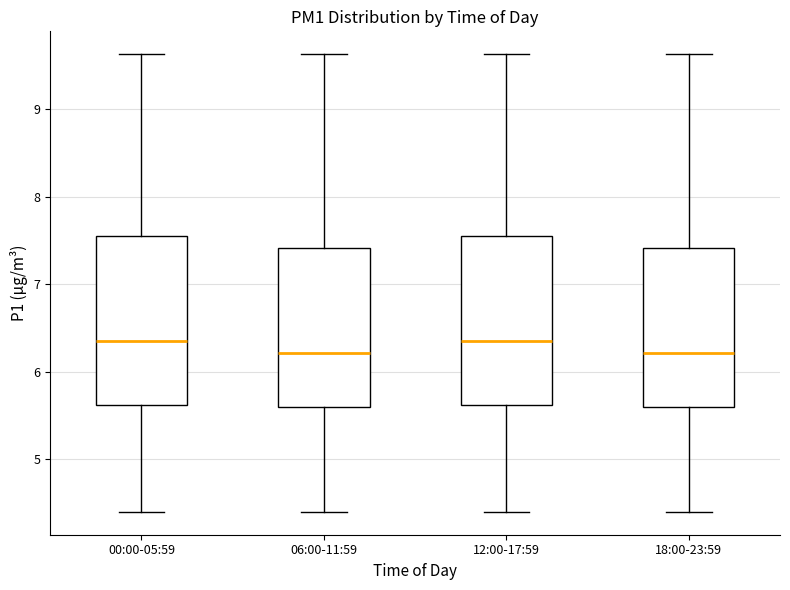

Reading left to right, read every box against the y-axis: the position of its median line, the range the box covers, and the ends of its whiskers. The values are not printed on the chart, so give them approximately, as read against the axis.

00:00-05:59: median 6.4, box 5.6 to 7.5, whiskers 4.4 to 9.6
06:00-11:59: median 6.2, box 5.6 to 7.4, whiskers 4.4 to 9.6
12:00-17:59: median 6.4, box 5.6 to 7.5, whiskers 4.4 to 9.6
18:00-23:59: median 6.2, box 5.6 to 7.4, whiskers 4.4 to 9.6